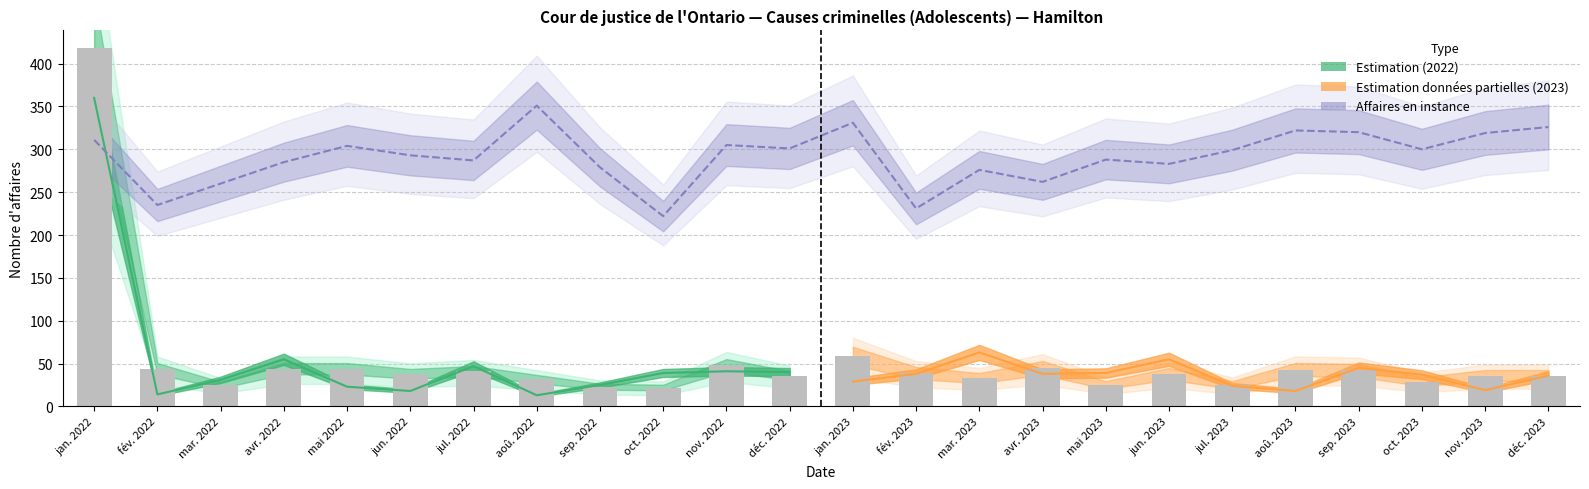

Which has a higher value, jan. 2022 or oct. 2022?

jan. 2022